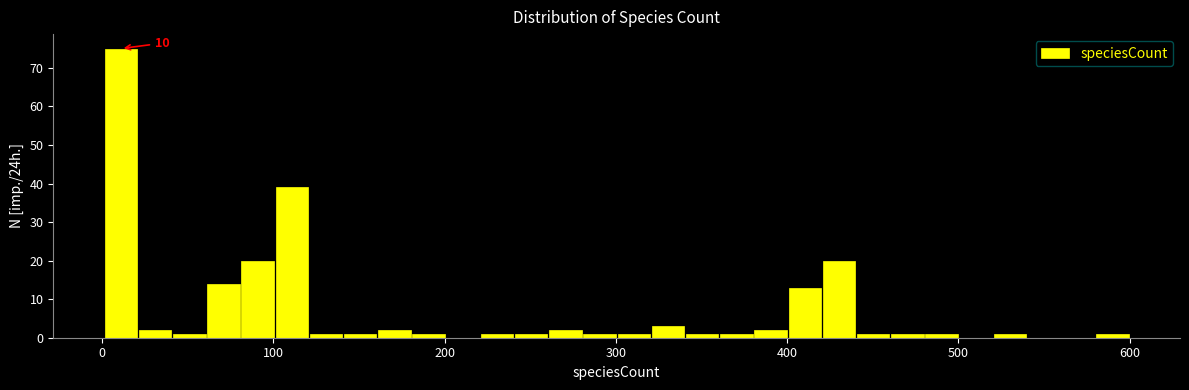

Around what value on the x-axis is the tallest bar? Give the approximate position of its centre, as read against the axis.

10